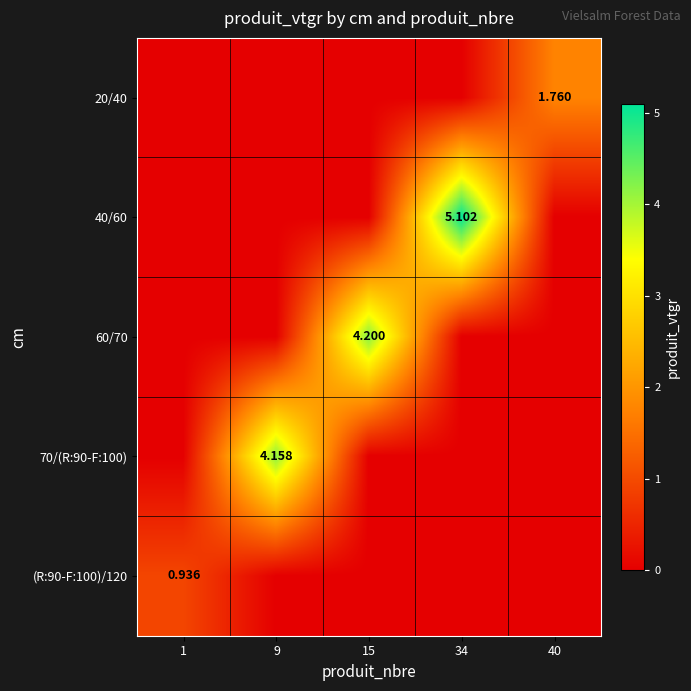

Count the 40/60 values in the range 0 to 1.

4